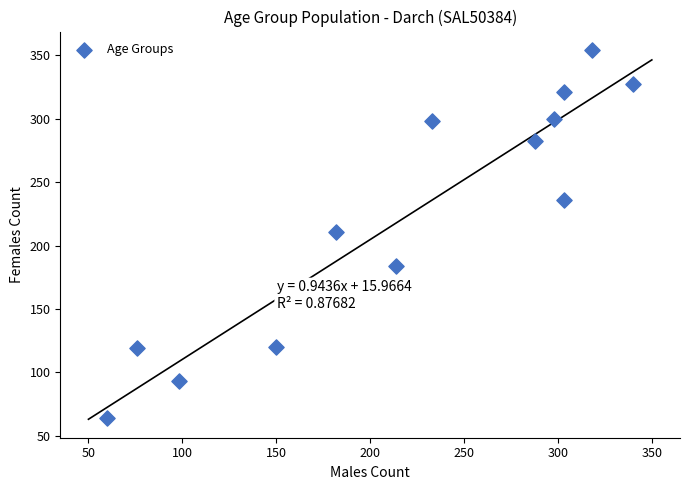

What is the range of X values (max minus min)?

280